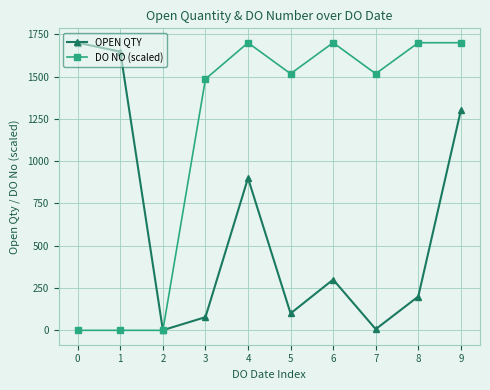

Between 1 and 6, which series saw the biggest shift?

DO NO (scaled)